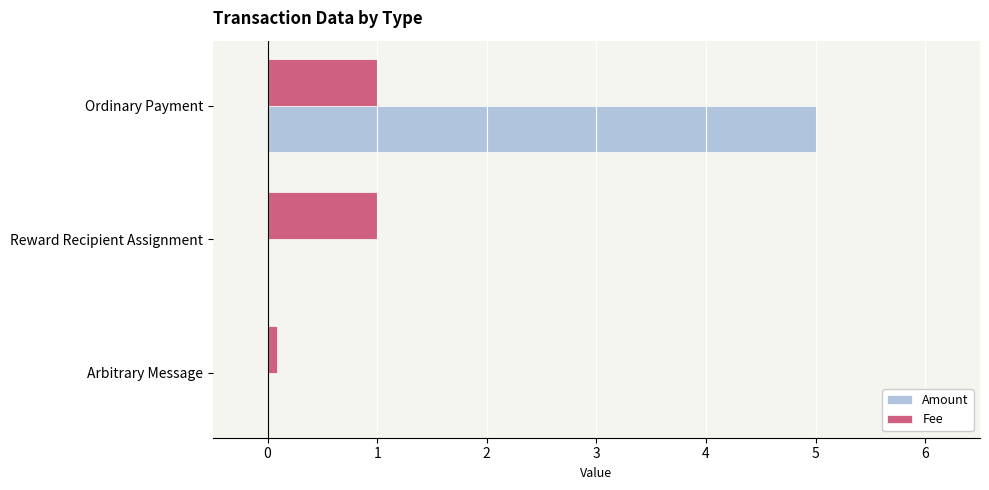

At which category does the chart reach its peak across all series?

Ordinary Payment